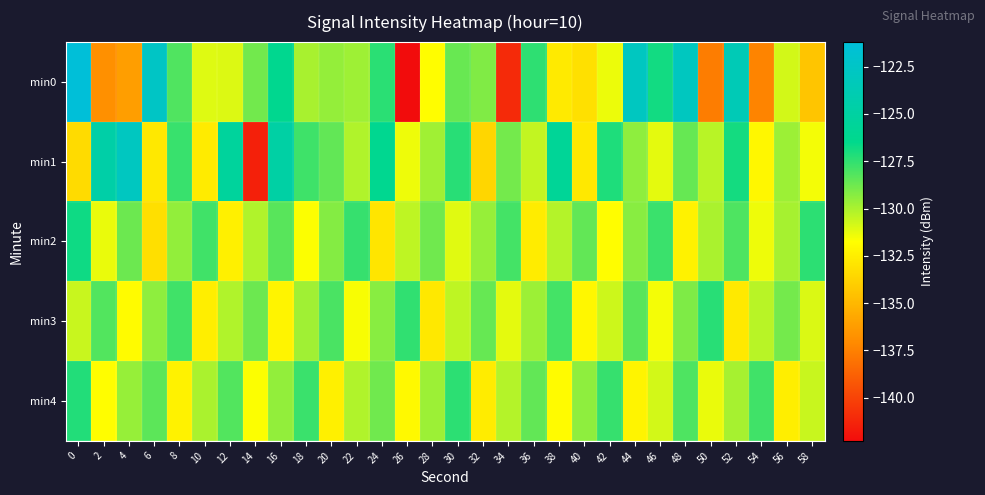

Reading right to left, list all the values displayed in this chart.

min0: 58=-134.4	56=-130.8	54=-137.3	52=-123.6	50=-137.6	48=-123.0	46=-126.9	44=-122.9	42=-131.4	40=-133.1	38=-132.7	36=-127.4	34=-141.0	32=-129.1	30=-128.6	28=-131.8	26=-142.3	24=-127.3	22=-129.7	20=-129.5	18=-130.0	16=-126.3	14=-128.8	12=-131.0	10=-131.1	8=-128.1	6=-122.6	4=-136.1	2=-136.8	0=-121.2
min1: 58=-131.5	56=-129.7	54=-132.1	52=-126.9	50=-130.3	48=-128.6	46=-131.2	44=-129.4	42=-127.1	40=-132.8	38=-125.7	36=-130.5	34=-128.9	32=-133.6	30=-127.3	28=-129.8	26=-131.4	24=-126.2	22=-130.1	20=-128.5	18=-127.8	16=-124.9	14=-141.4	12=-125.4	10=-132.6	8=-127.6	6=-132.7	4=-122.9	2=-124.6	0=-133.4
min2: 58=-127.4	56=-129.9	54=-131.4	52=-128.1	50=-130.0	48=-132.3	46=-127.7	44=-129.3	42=-131.8	40=-128.5	38=-130.2	36=-132.6	34=-127.9	32=-129.6	30=-131.1	28=-128.8	26=-130.4	24=-132.9	22=-127.6	20=-129.2	18=-131.7	16=-128.3	14=-130.1	12=-132.4	10=-127.8	8=-129.5	6=-133.2	4=-128.7	2=-131.3	0=-126.8
min3: 58=-131.0	56=-128.9	54=-130.3	52=-132.7	50=-127.3	48=-129.1	46=-131.5	44=-128.3	42=-130.7	40=-132.1	38=-127.9	36=-129.7	34=-131.2	32=-128.6	30=-130.4	28=-132.8	26=-127.5	24=-129.3	22=-131.6	20=-128.0	18=-129.8	16=-132.2	14=-128.7	12=-130.1	10=-132.5	8=-127.8	6=-129.4	4=-131.9	2=-128.2	0=-130.6
min4: 58=-130.6	56=-132.5	54=-127.8	52=-129.9	50=-131.3	48=-128.1	46=-130.8	44=-132.2	42=-127.6	40=-129.4	38=-131.9	36=-128.5	34=-130.2	32=-132.6	30=-127.4	28=-129.7	26=-132.0	24=-128.8	22=-130.1	20=-132.4	18=-127.7	16=-129.5	14=-131.7	12=-128.2	10=-130.0	8=-132.3	6=-128.4	4=-129.6	2=-131.8	0=-127.2